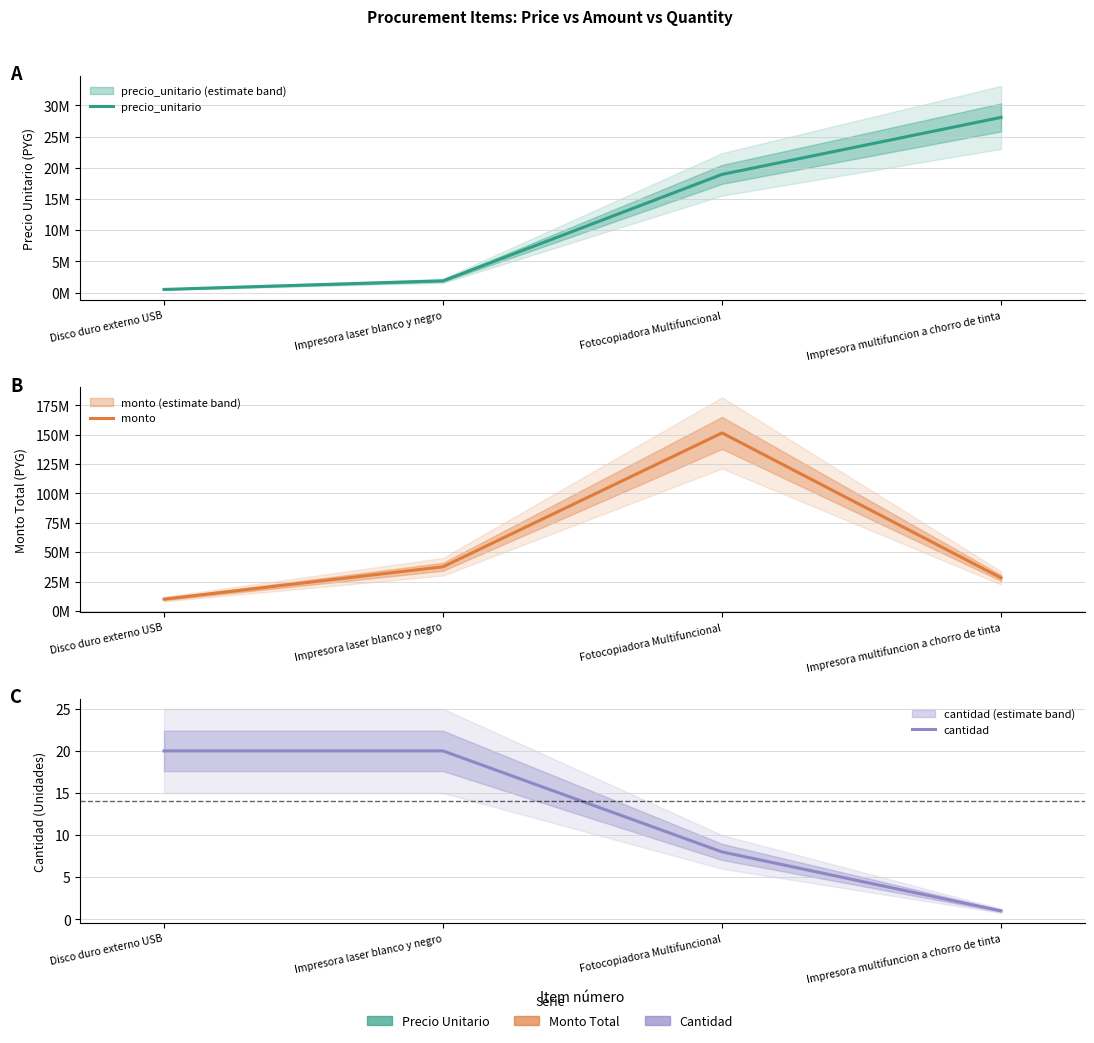

True or false: cantidad and precio_unitario intersect in this chart.

False